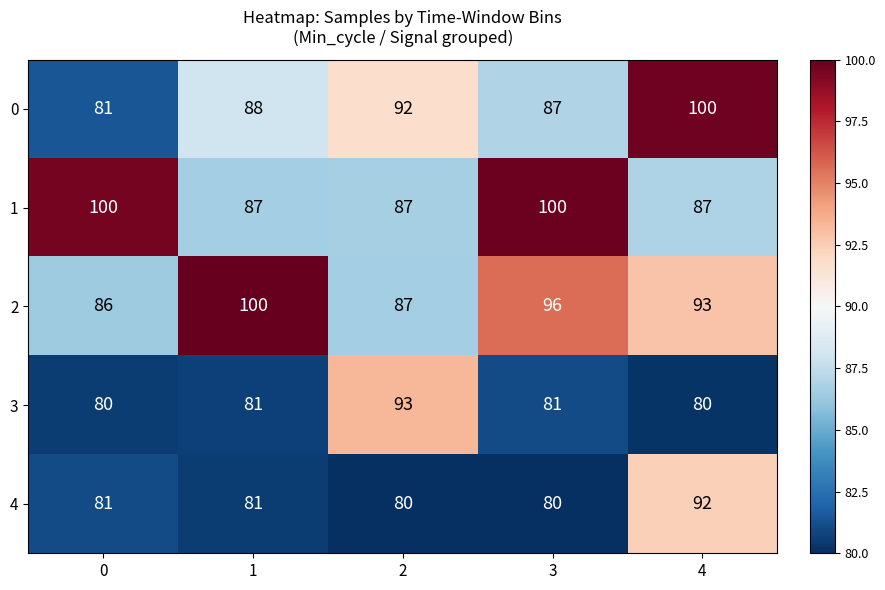

What is the sum of all 2 values?

462